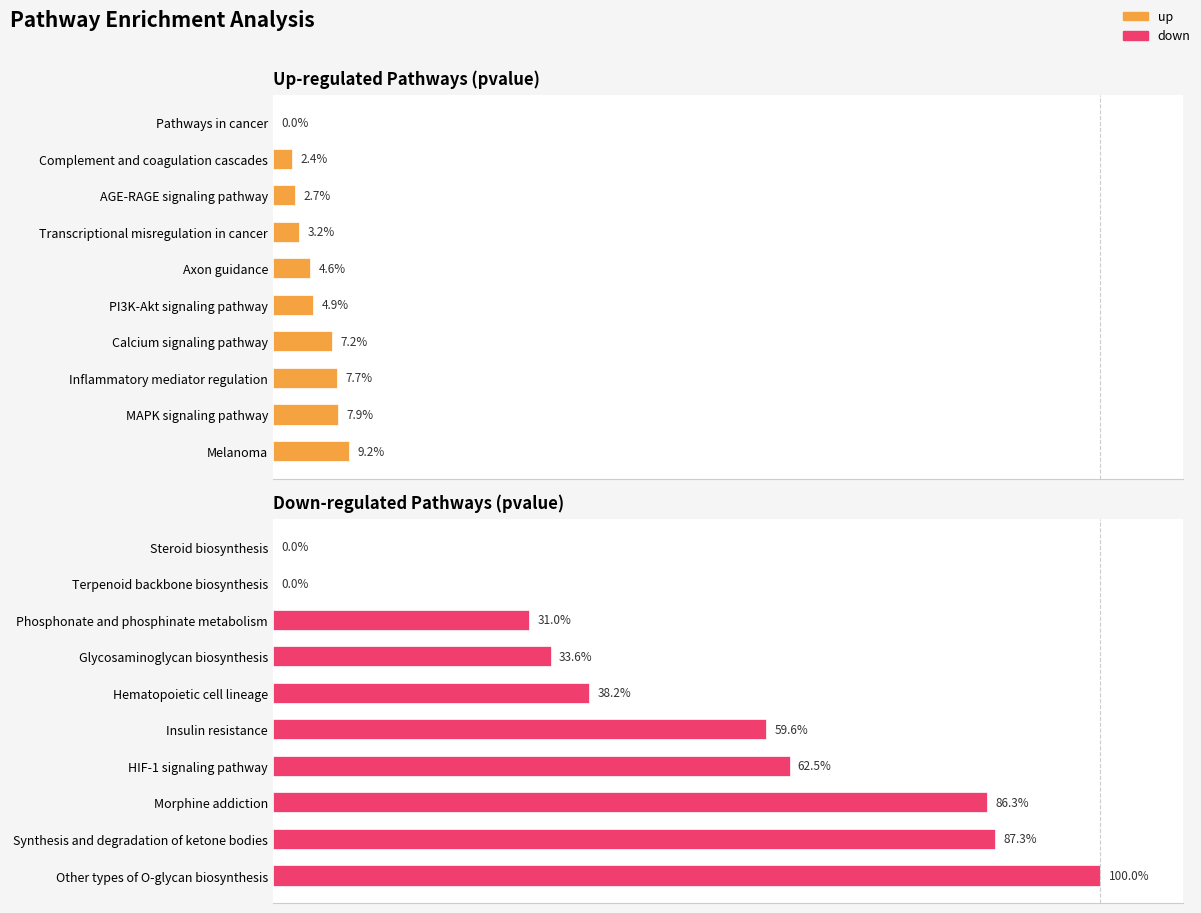

How many values in the down series are below 59?

5